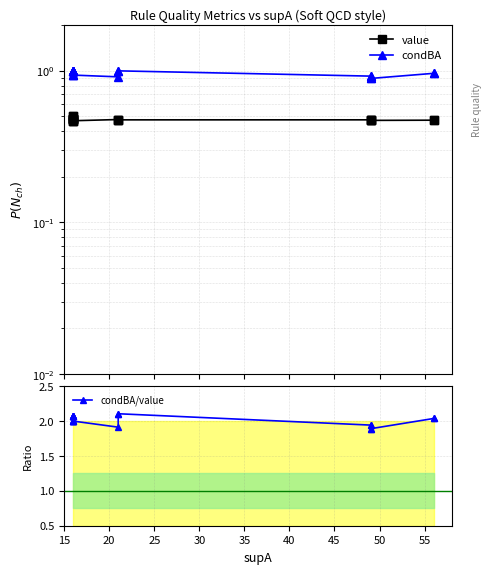

Is it true that value equals 0.5 at 55?

True